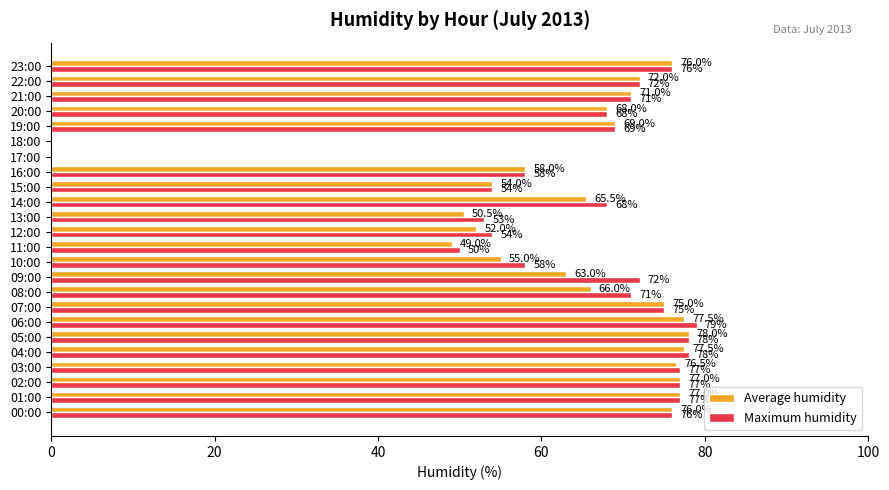

Which series changed the most between 05:00 and 10:00?

Average humidity